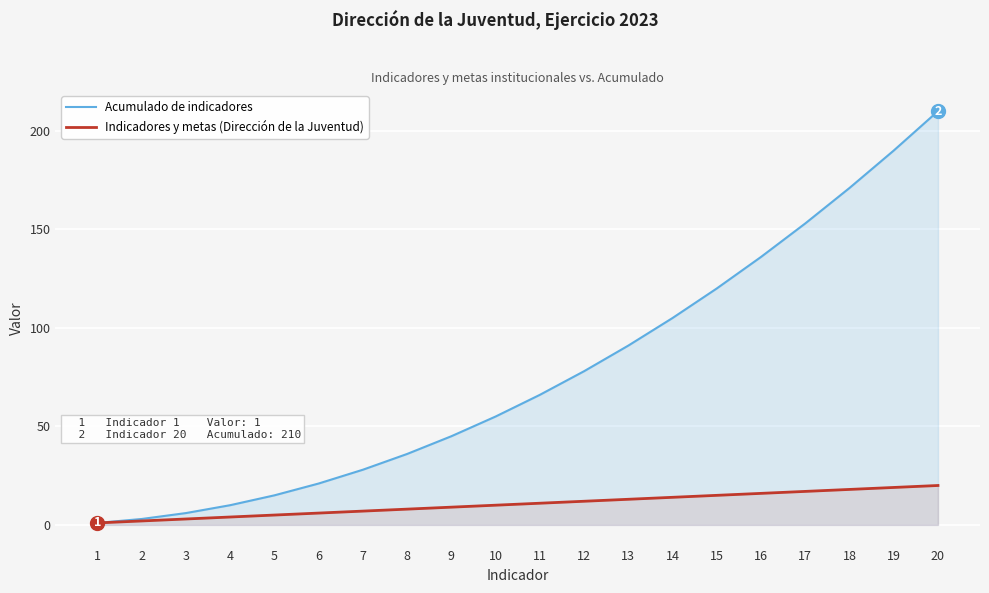

The value of Acumulado de indicadores at 7 is 12. True or false?

False